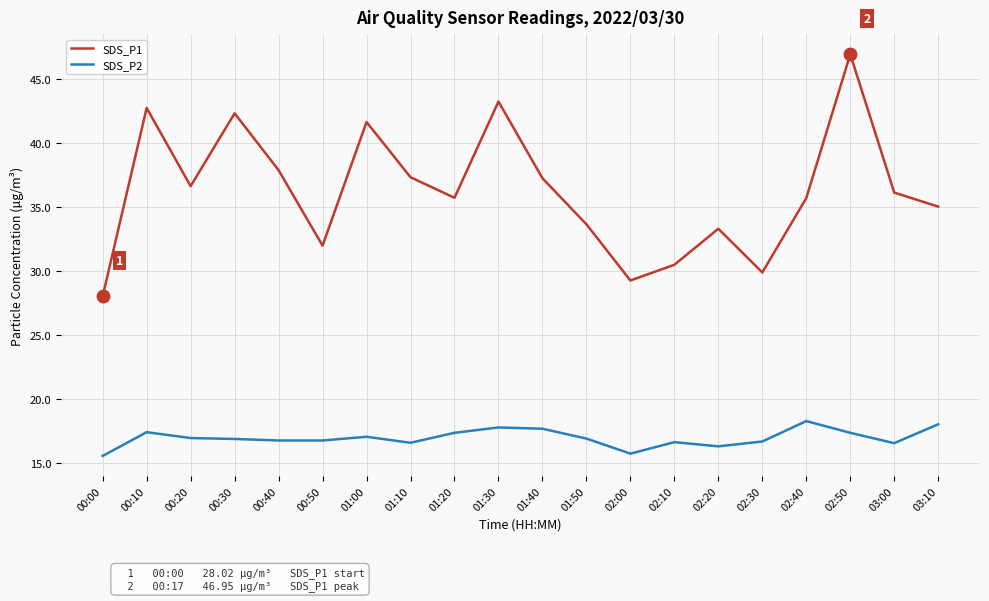

What is the difference between the second highest and minimum values in the SDS_P2 series?

2.5